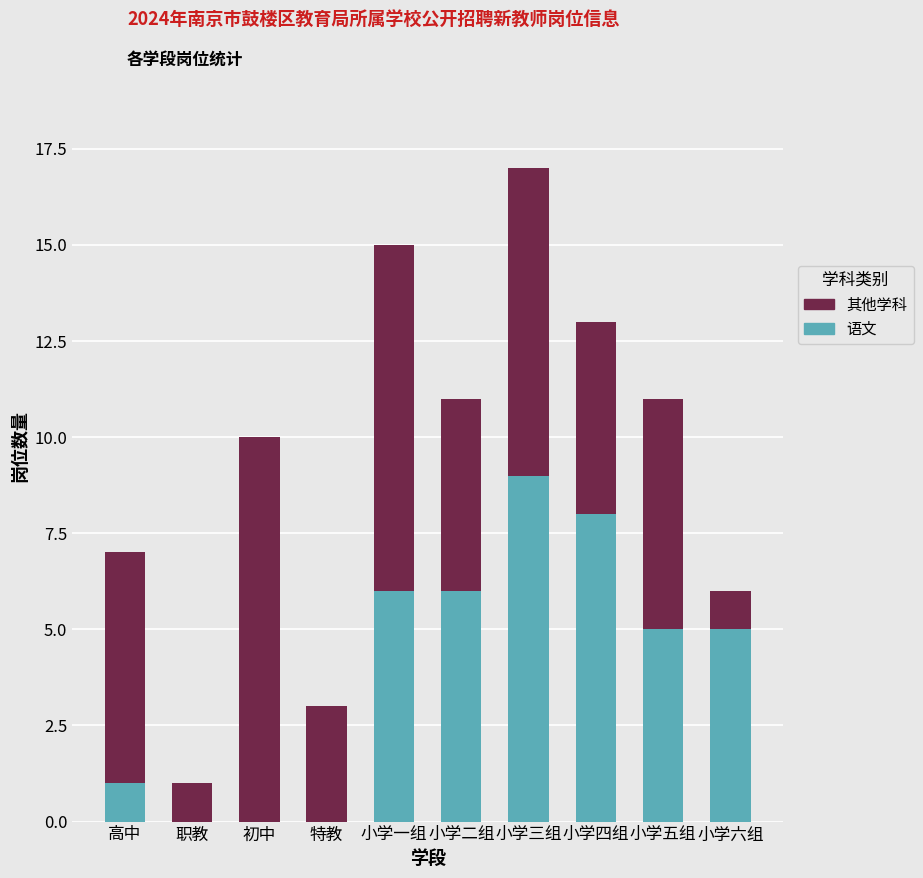

Reading right to left, transcribe the values for 语文.

小学六组=5	小学五组=5	小学四组=8	小学三组=9	小学二组=6	小学一组=6	特教=0	初中=0	职教=0	高中=1